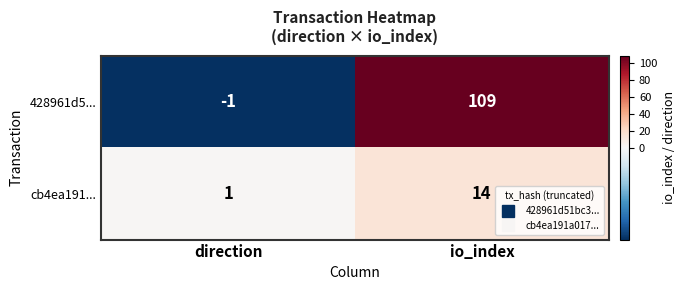

Rank the series by their maximum value, from lowest to highest.

cb4ea191..., 428961d5...